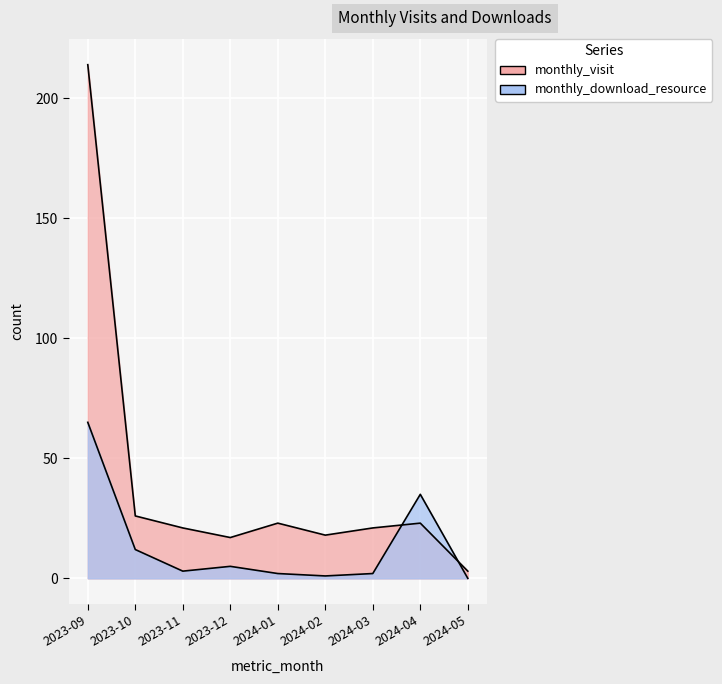

What is the average value of the monthly_visit series?

41